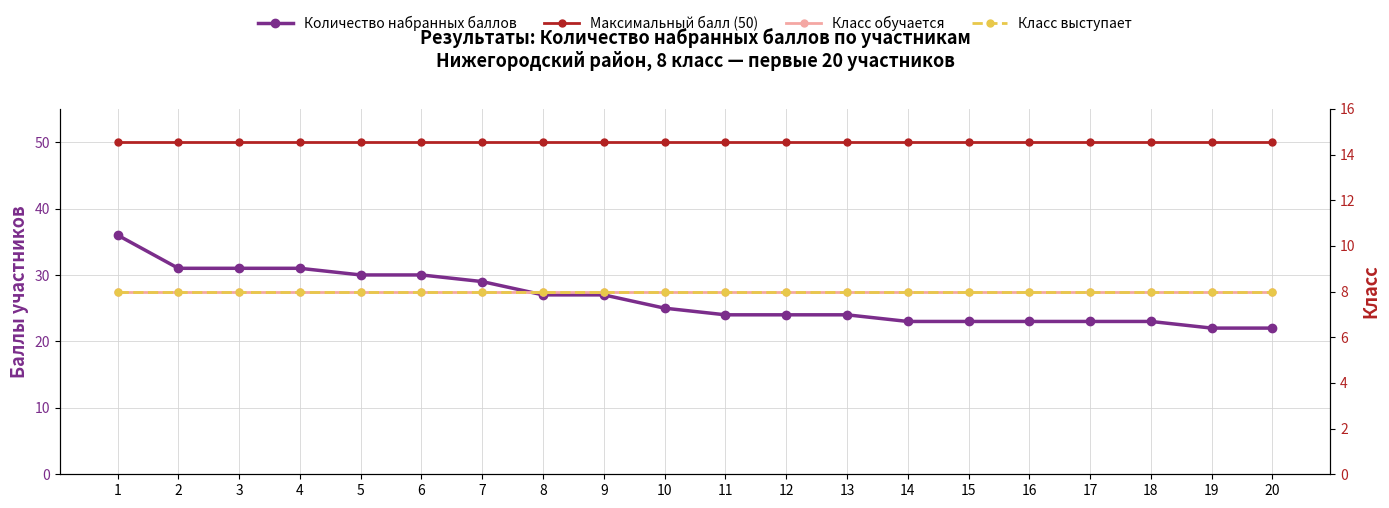

Which has a higher value, 15 or 20?

15